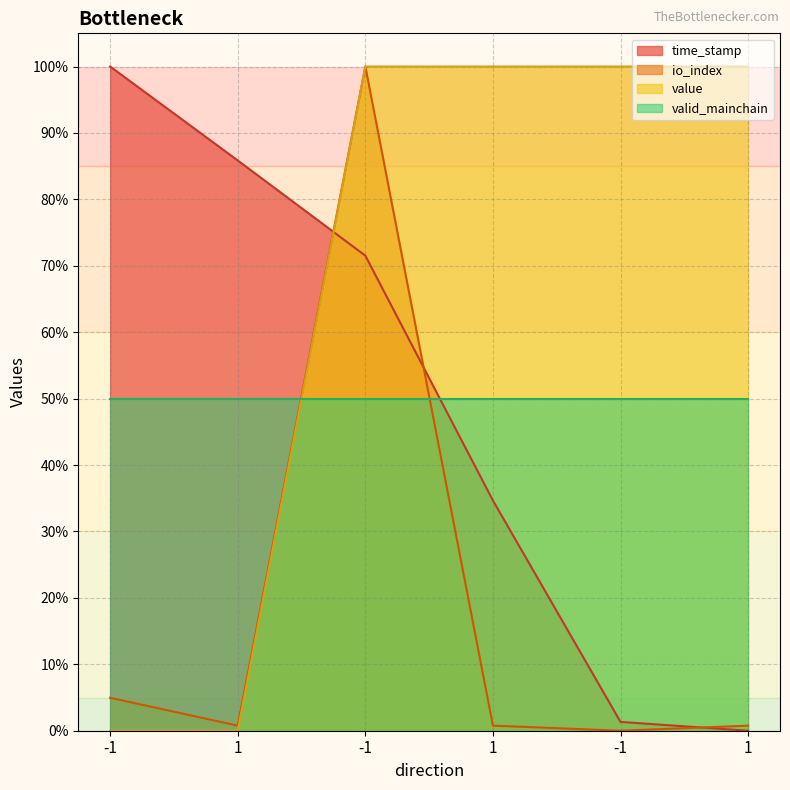

What is the highest value of the io_index series?

100.0